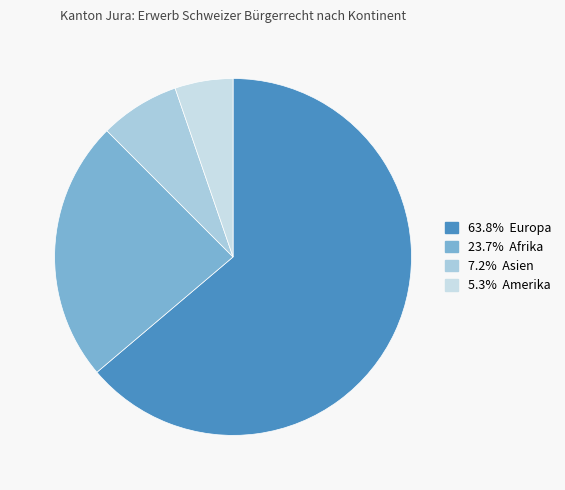

Count the number of slices in the pie.

4